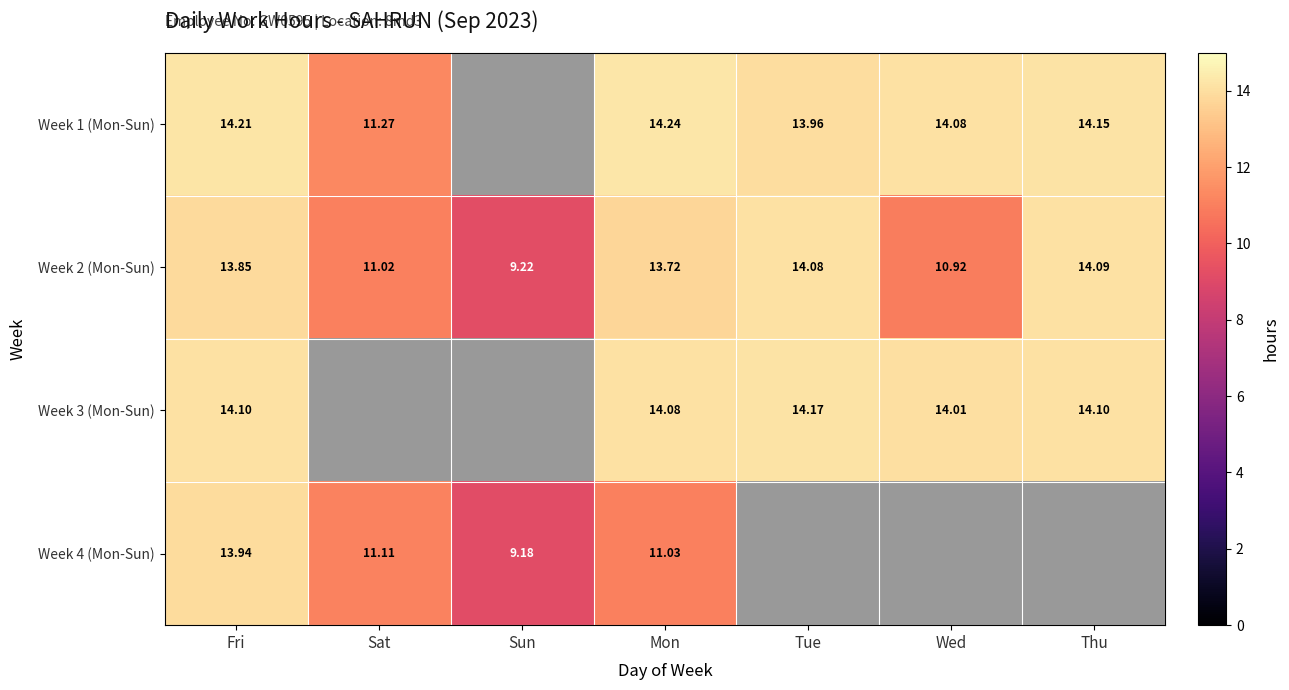

At which category is the sum across all series the highest?

Fri